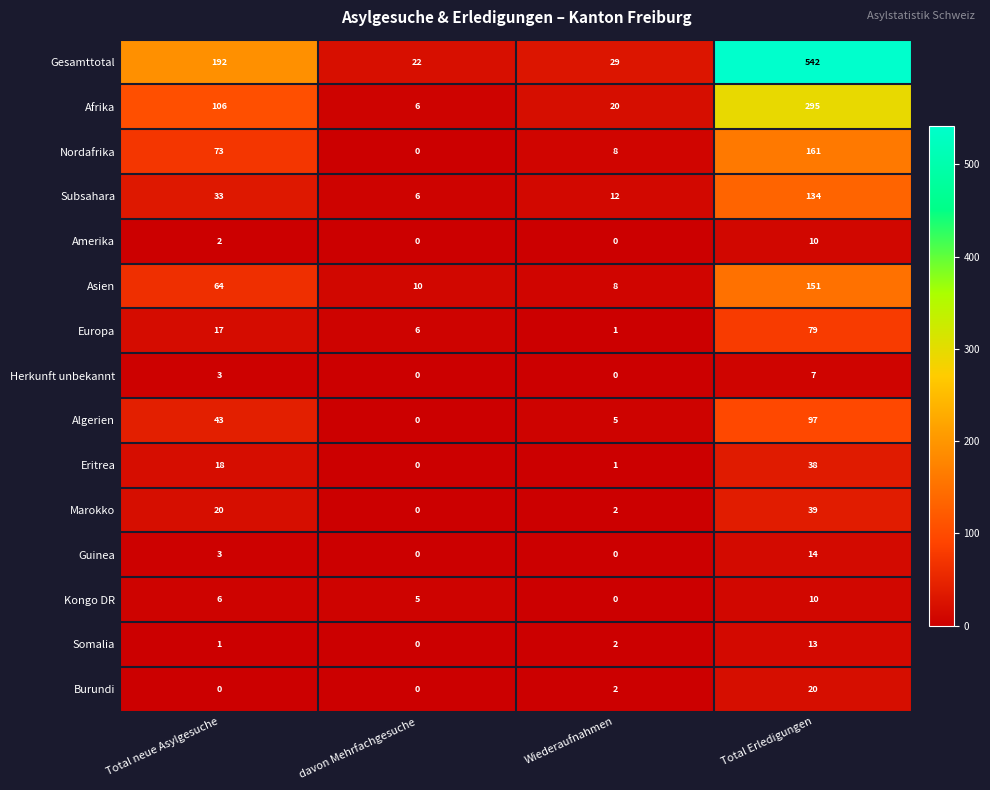

At how many categories does at least one series exceed 258?

1